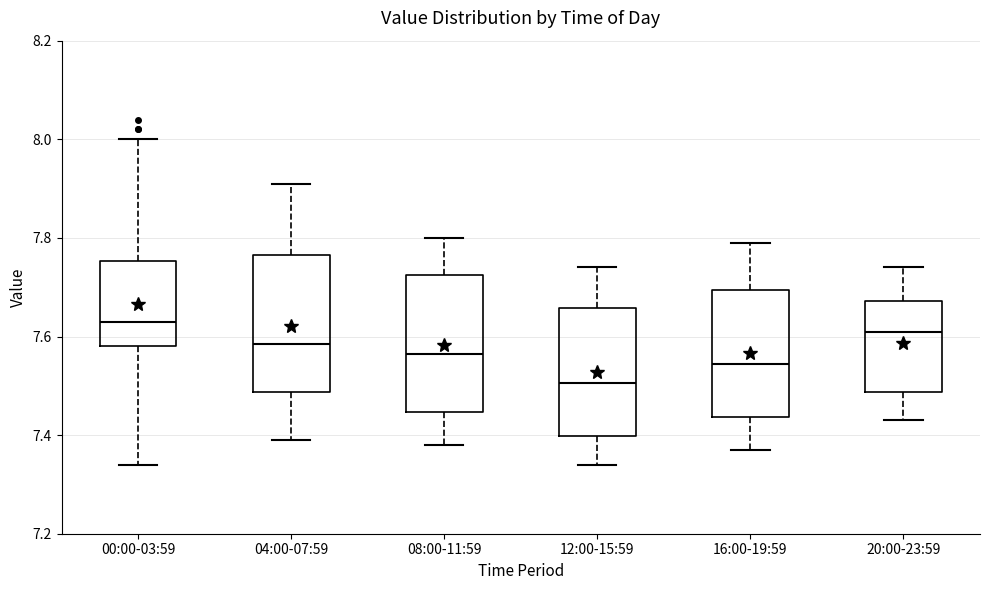

Where does the lower whisker of the box for 08:00-11:59 end on the y-axis? The values are not printed on the chart, so give them approximately, as read against the axis.

7.38